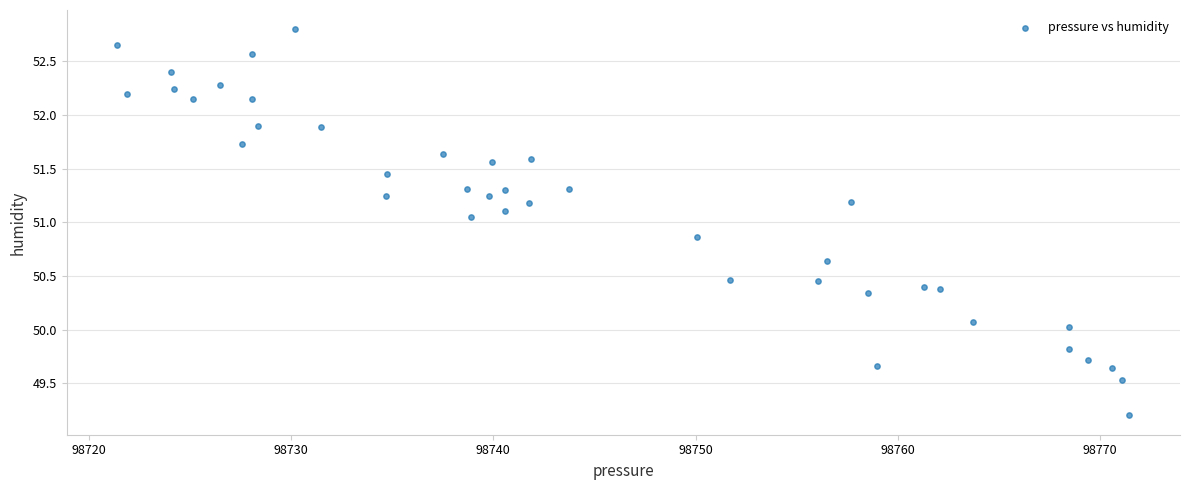

What is the range of Y values (max minus min)?

3.6